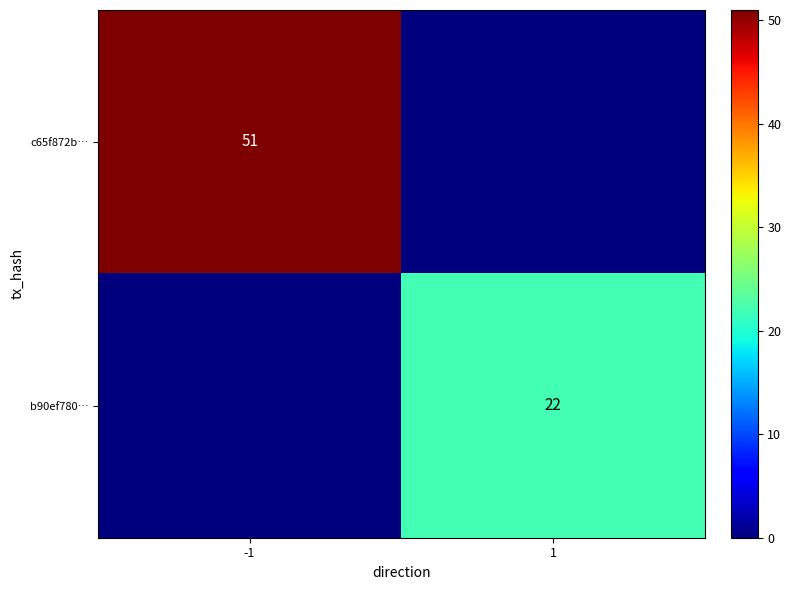

Is it true that c65f872b… equals 51 at -1?

True